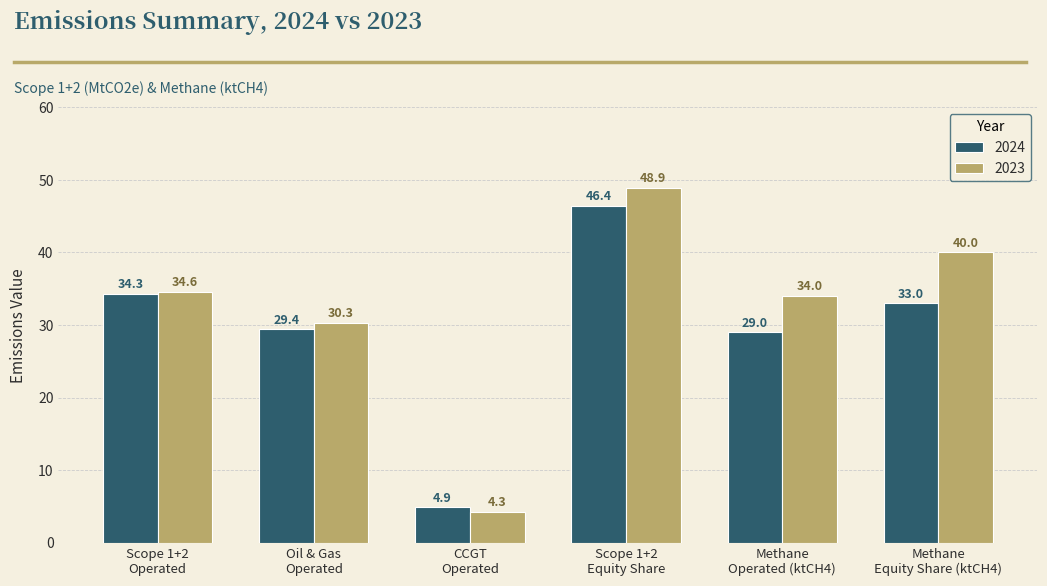

What is the label of the 3rd bar from the right?

Scope 1+2
Equity Share